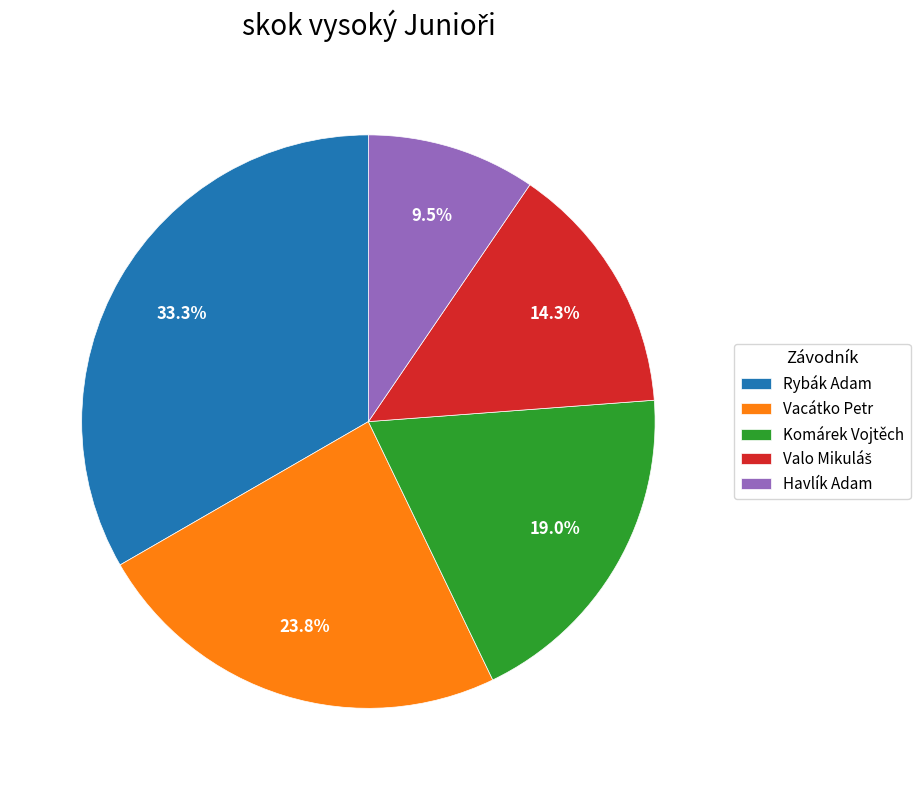

How much of the chart is everything except Komárek Vojtěch?

81.0%